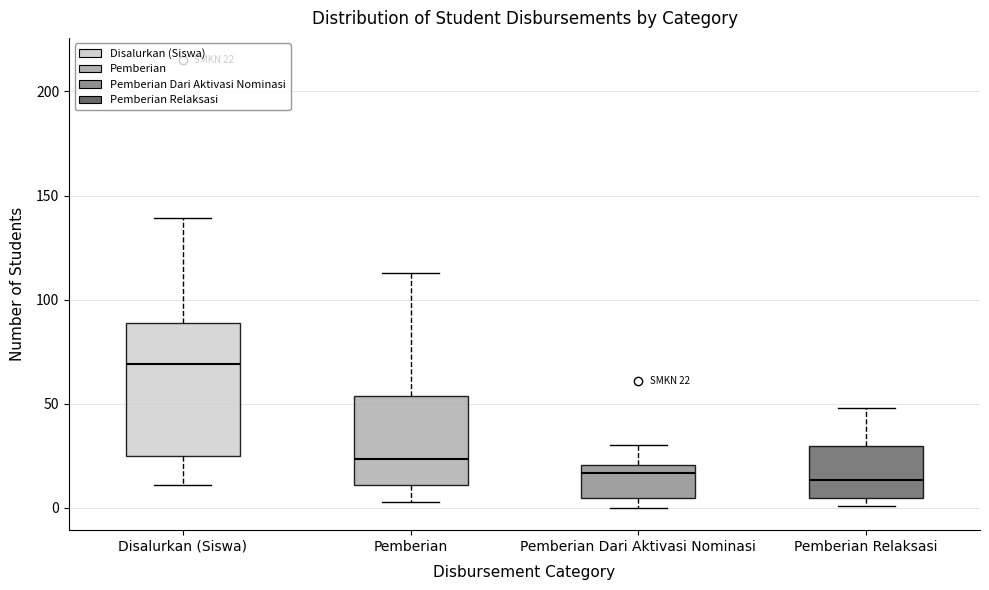

Which box is the tallest, from its lower edge to its upper edge?

Disalurkan (Siswa)